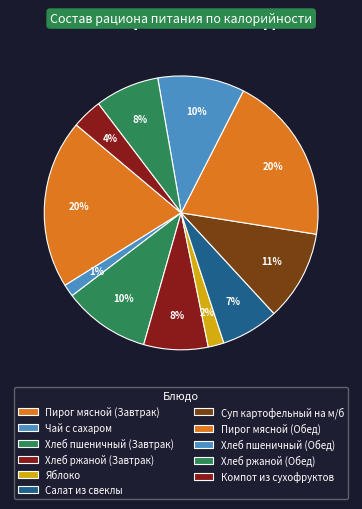

What percentage is NOT represented by Чай с сахаром?

98.5%